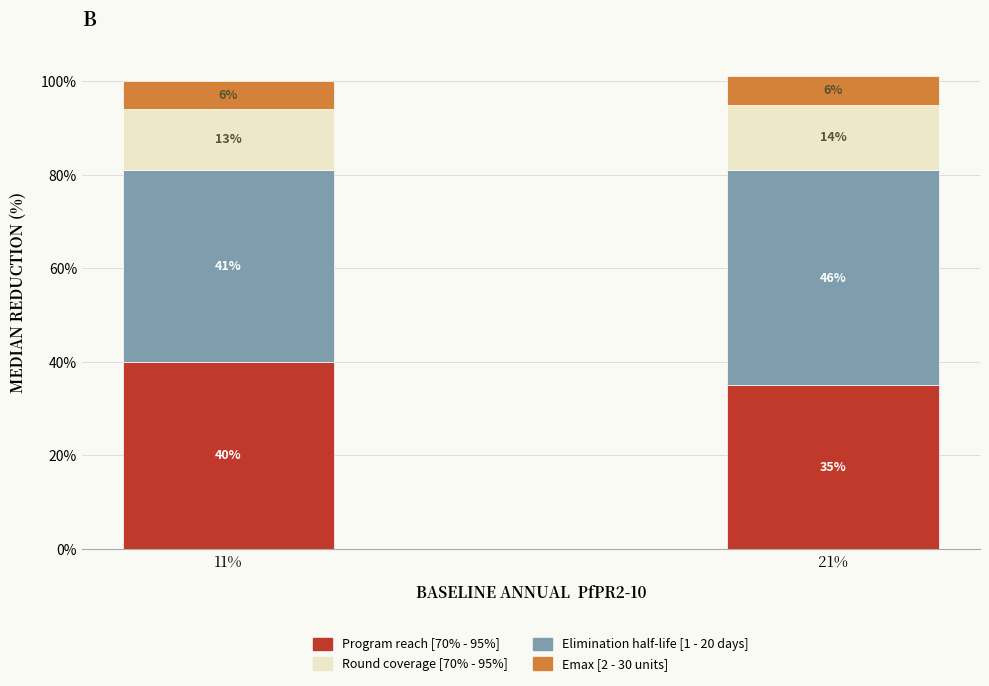

What is the total value across all series at 21%?

101